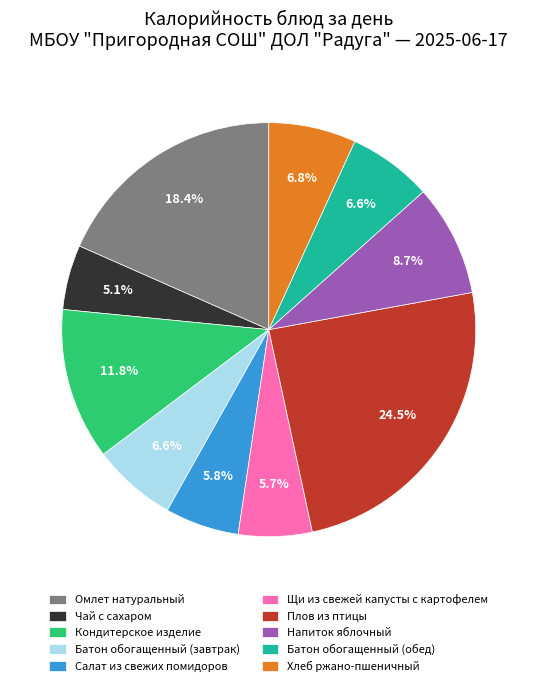

To the nearest percent, what percentage of the pie is Батон обогащенный (обед)?

7%